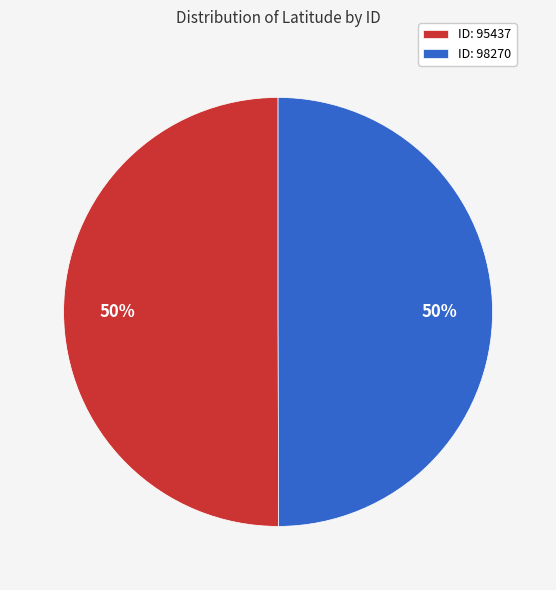

To the nearest percent, what is the average slice percentage?

50%